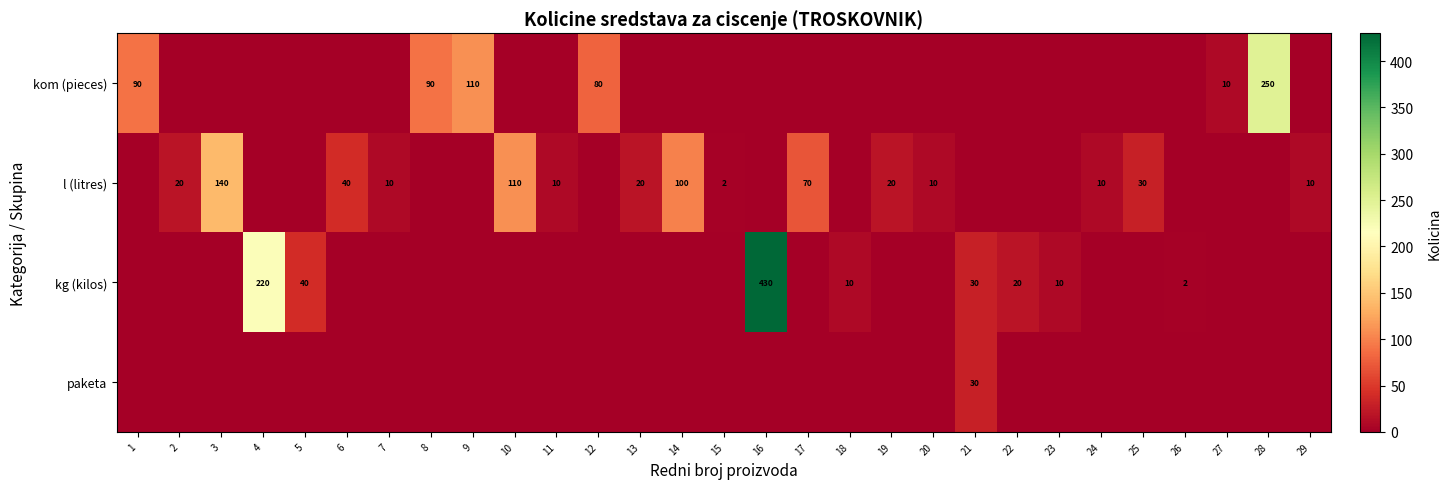

Is the value of l (litres) at 24 greater than the value of kg (kilos) at 16?

No